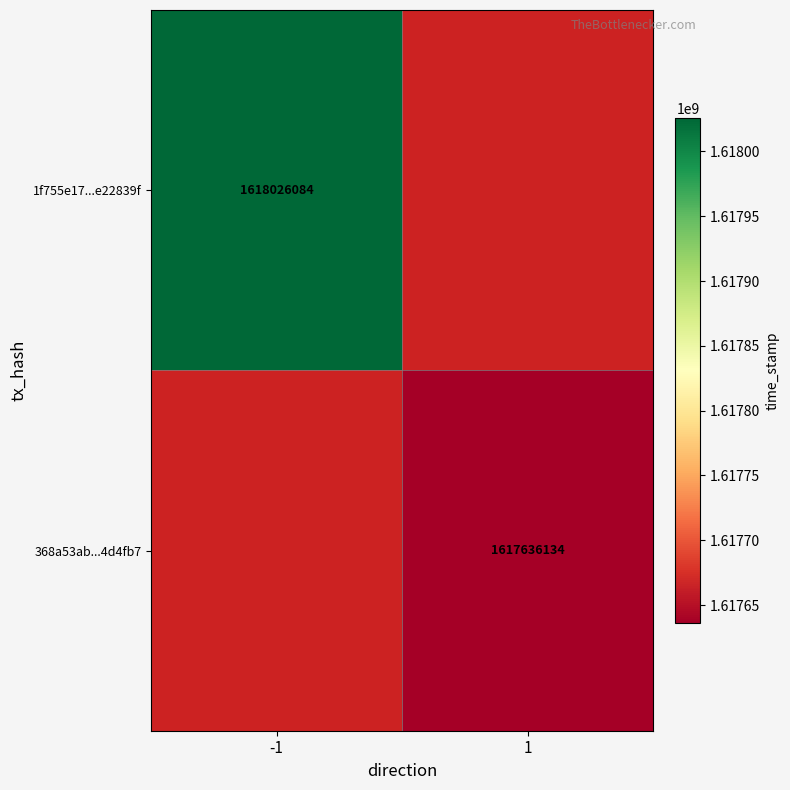

What is the maximum value shown in the chart?

1618026084.0